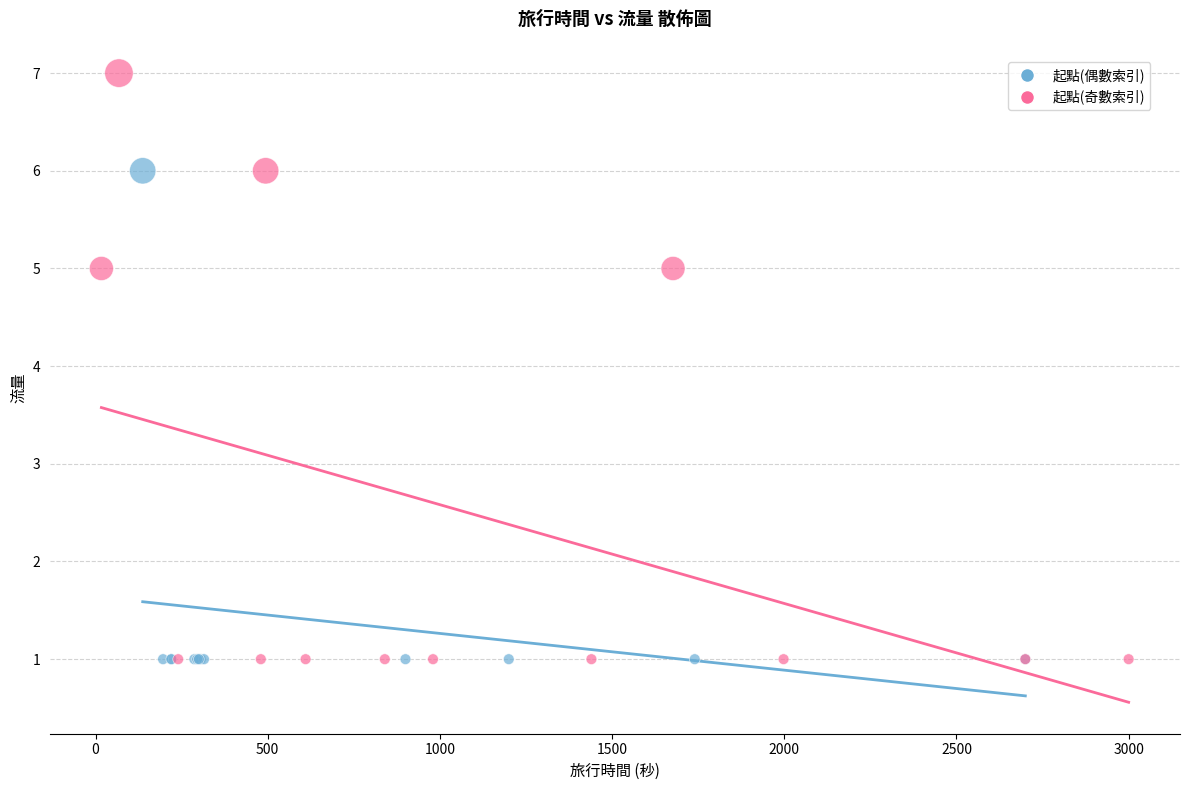

What are all the series names shown in the legend?

起點(偶數索引), 起點(奇數索引)